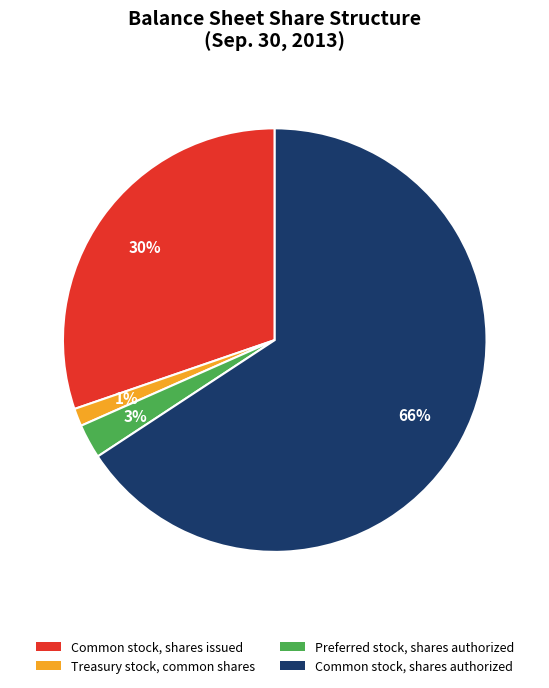

How many segments does this pie chart have?

4